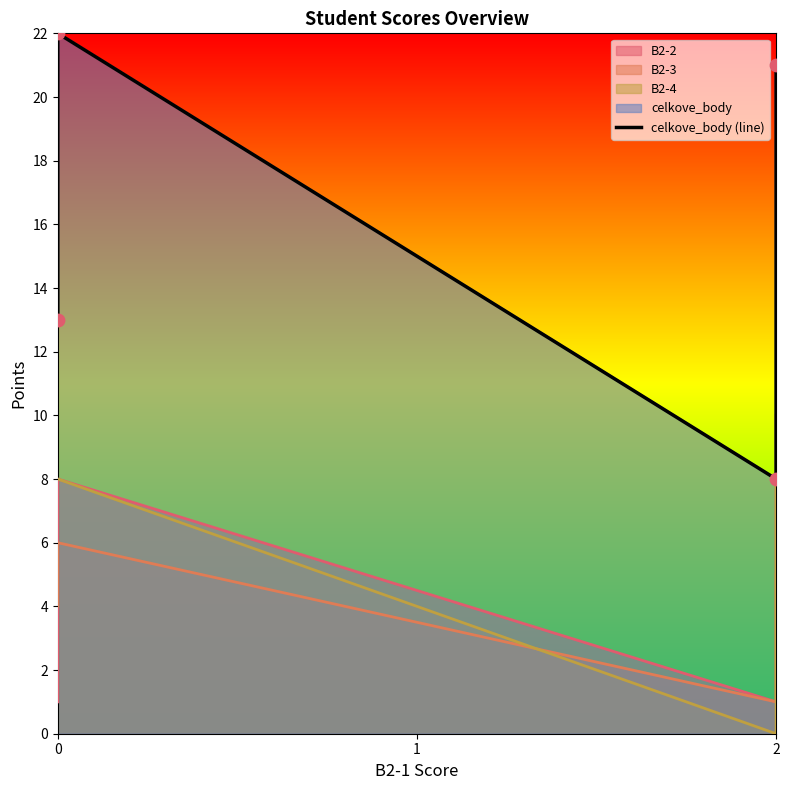

What is the ratio of the value at 0 to the value at 2?

1.6